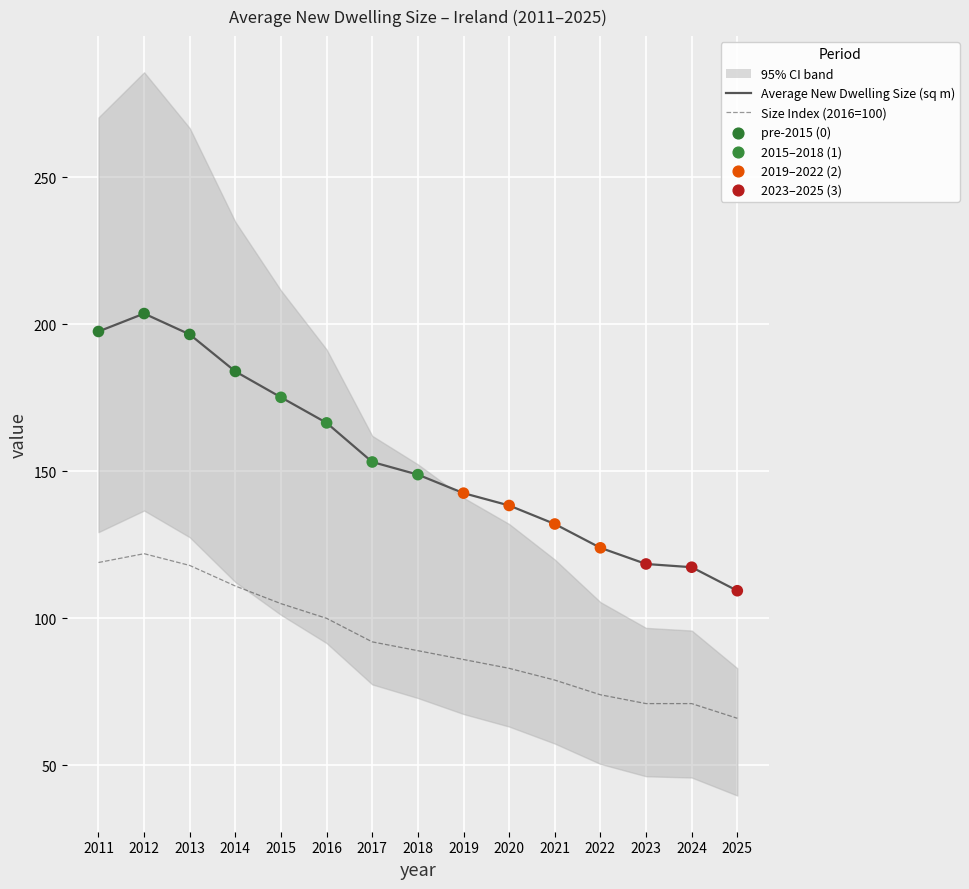

Which series has the largest total across all categories?

Average New Dwelling Size (sq m)